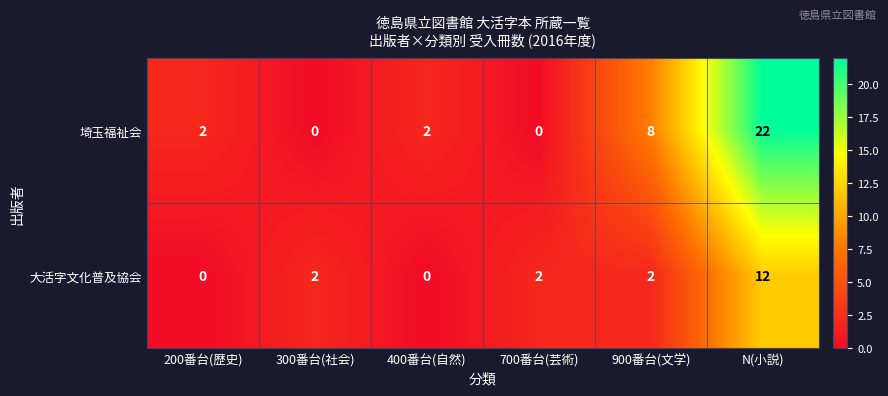

List the series in order of their overall mean, highest first.

埼玉福祉会, 大活字文化普及協会